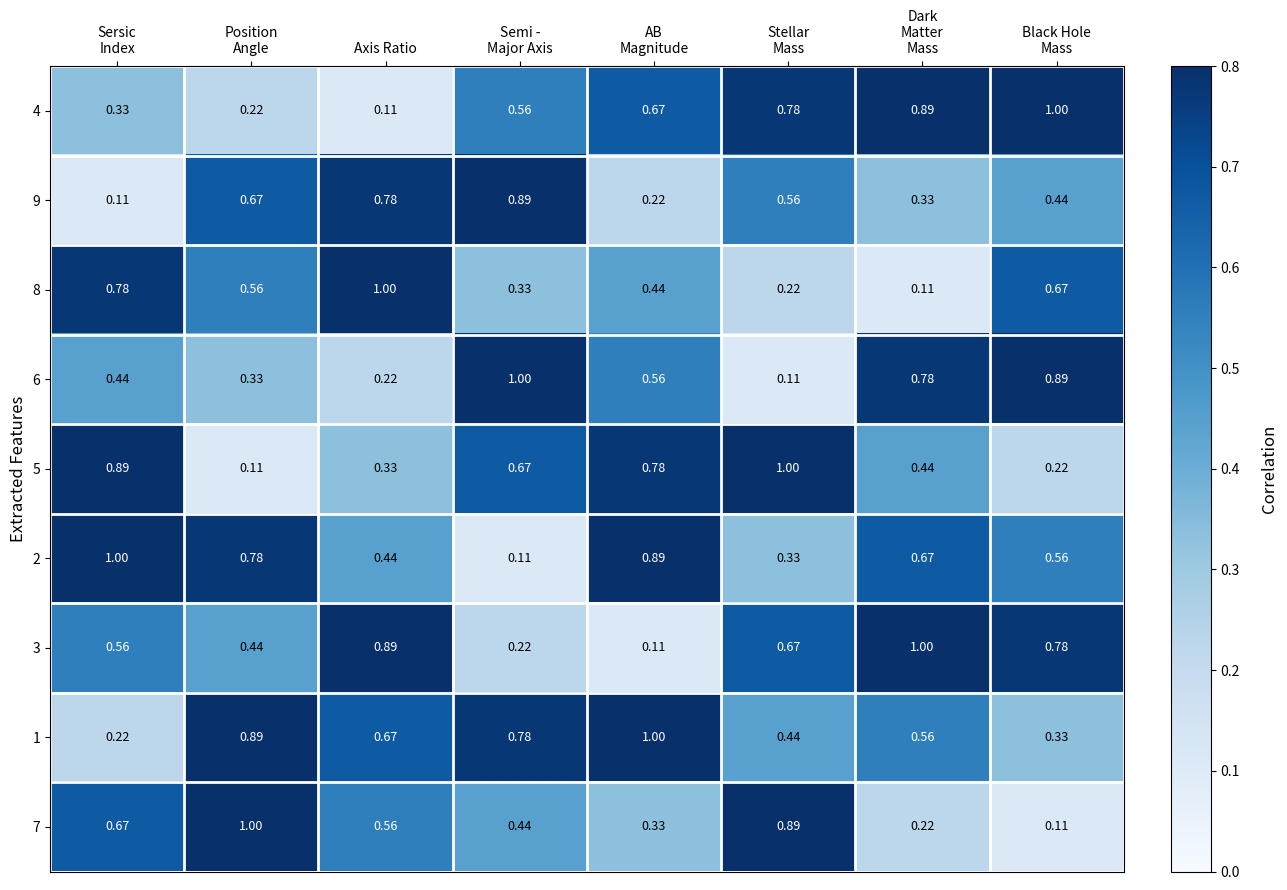

Where is 4 nearest to the value 0?

Axis Ratio